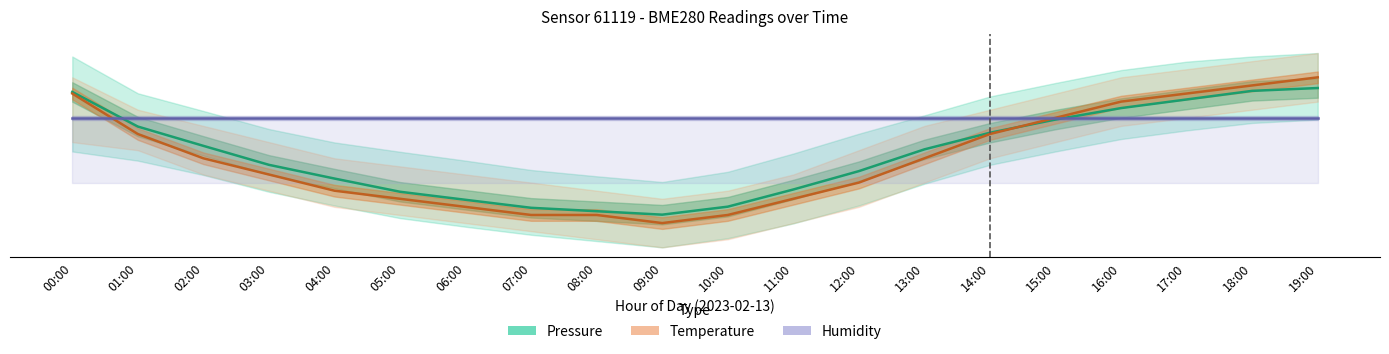

At which label is Humidity closest to 103601?

00:00